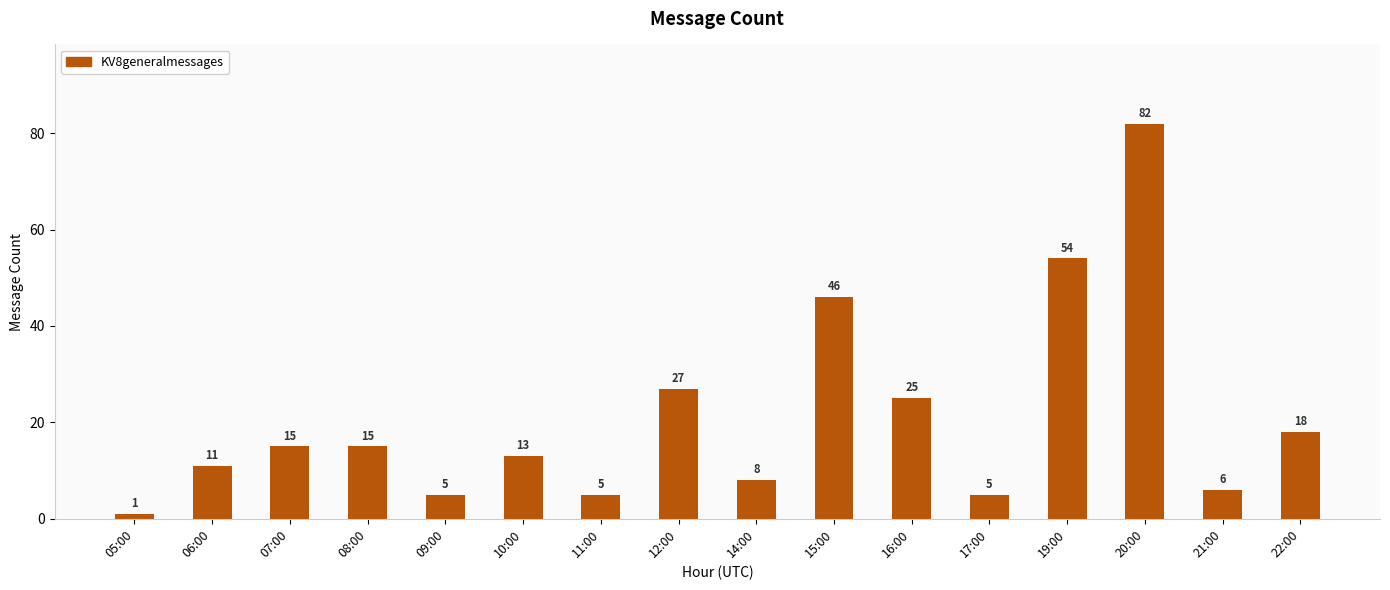

Where is the data nearest to the value 41?

15:00